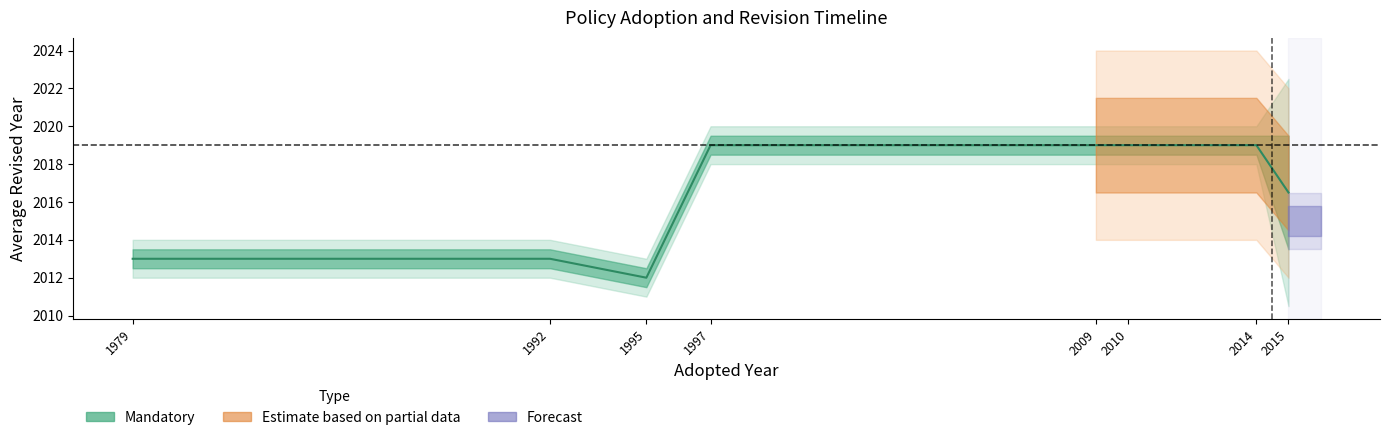

Which category has the lowest value across all series?

1995